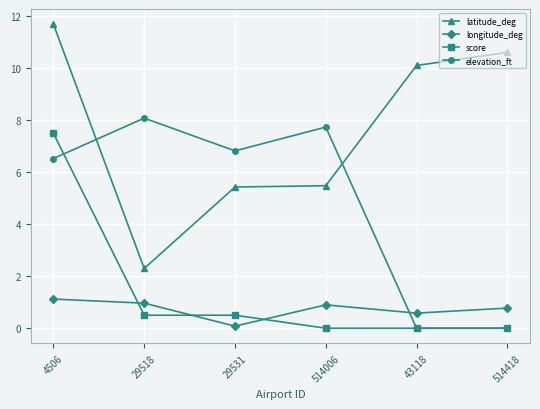

True or false: latitude_deg has more than 2 interior local peaks.

False